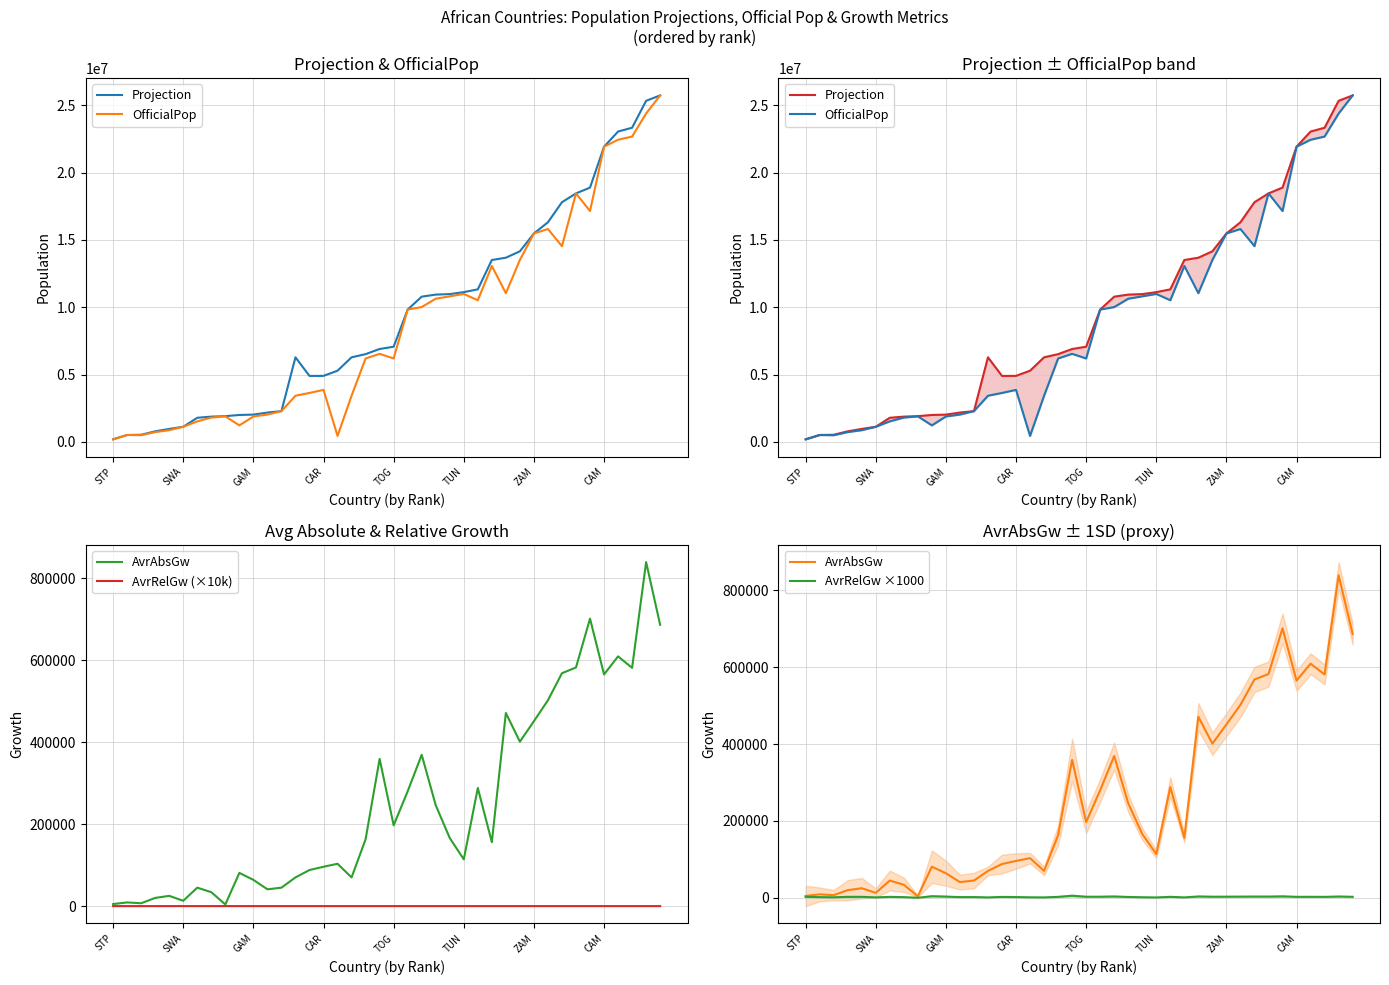

Which has a higher value, CAM or 22?

22